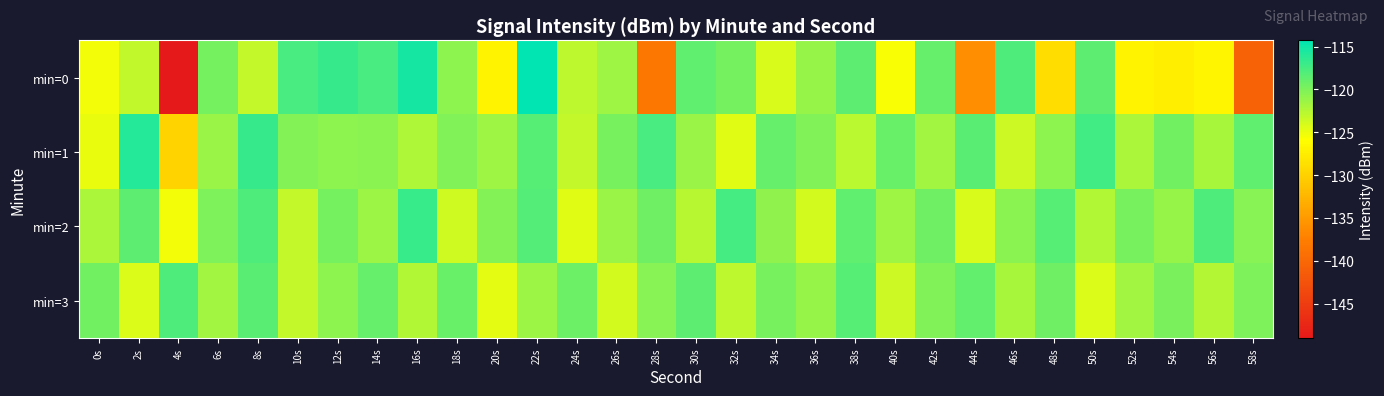

Reading left to right, transcribe all the data shown in this chart.

min=0: 0s=-125.3	2s=-123.0	4s=-149.0	6s=-119.6	8s=-123.2	10s=-117.6	12s=-116.8	14s=-117.6	16s=-115.3	18s=-120.7	20s=-127.0	22s=-114.3	24s=-122.9	26s=-121.5	28s=-138.3	30s=-118.7	32s=-119.6	34s=-124.1	36s=-121.1	38s=-118.6	40s=-125.6	42s=-118.9	44s=-136.1	46s=-117.8	48s=-128.8	50s=-118.6	52s=-127.0	54s=-127.3	56s=-126.7	58s=-140.7
min=1: 0s=-124.9	2s=-116.0	4s=-129.8	6s=-121.3	8s=-116.7	10s=-120.3	12s=-120.8	14s=-120.5	16s=-122.2	18s=-120.1	20s=-121.5	22s=-118.2	24s=-123.1	26s=-119.8	28s=-117.6	30s=-121.3	32s=-124.5	34s=-118.9	36s=-120.2	38s=-122.8	40s=-119.1	42s=-121.7	44s=-118.4	46s=-123.5	48s=-120.7	50s=-117.3	52s=-122.1	54s=-119.5	56s=-121.9	58s=-118.7
min=2: 0s=-122.1	2s=-118.5	4s=-125.3	6s=-120.1	8s=-117.8	10s=-123.2	12s=-119.6	14s=-121.4	16s=-116.9	18s=-123.7	20s=-120.3	22s=-118.1	24s=-124.5	26s=-121.2	28s=-119.4	30s=-122.6	32s=-117.5	34s=-120.8	36s=-123.9	38s=-118.7	40s=-121.5	42s=-119.3	44s=-124.1	46s=-120.6	48s=-118.2	50s=-122.4	52s=-119.8	54s=-121.1	56s=-117.9	58s=-120.5
min=3: 0s=-119.5	2s=-124.2	4s=-117.8	6s=-121.6	8s=-118.4	10s=-123.1	12s=-120.7	14s=-118.9	16s=-122.3	18s=-119.1	20s=-124.6	22s=-121.4	24s=-119.2	26s=-123.8	28s=-120.4	30s=-118.6	32s=-122.9	34s=-119.7	36s=-121.1	38s=-118.3	40s=-123.5	42s=-120.2	44s=-118.8	46s=-122.0	48s=-119.4	50s=-124.3	52s=-121.7	54s=-119.9	56s=-122.5	58s=-120.1